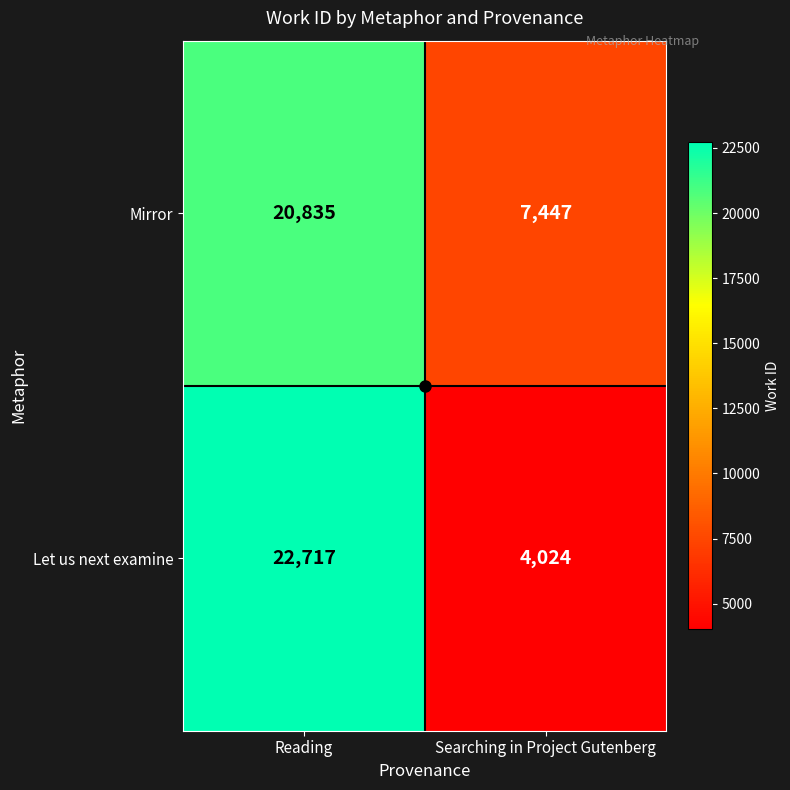

Read the Let us next examine value at Searching in Project Gutenberg, to the nearest 50.

4000